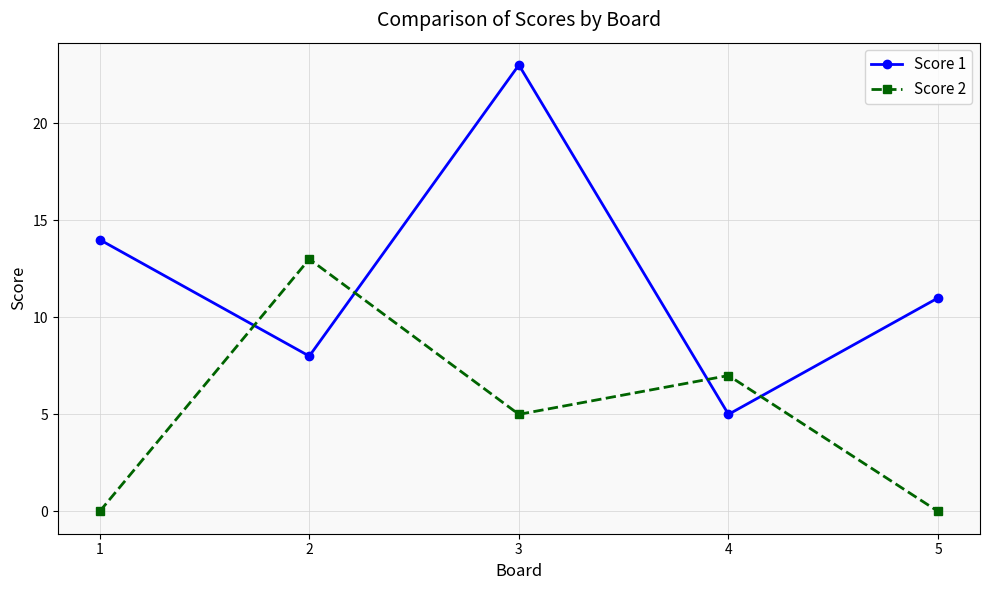

How many lines are shown in the chart?

2